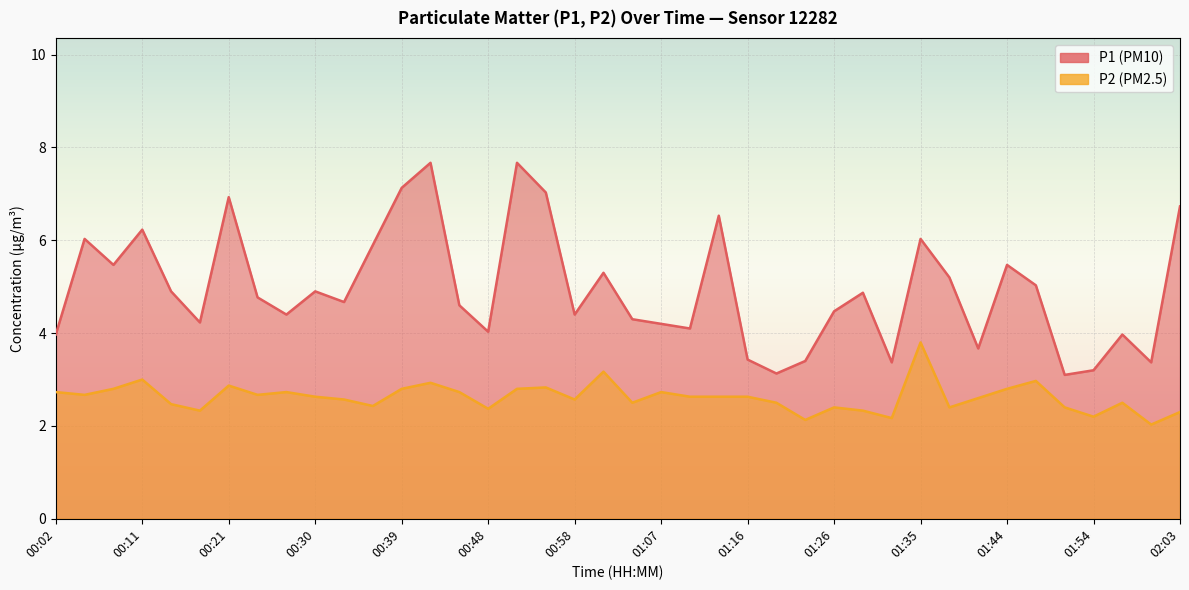

How many distinct data groups are displayed?

2